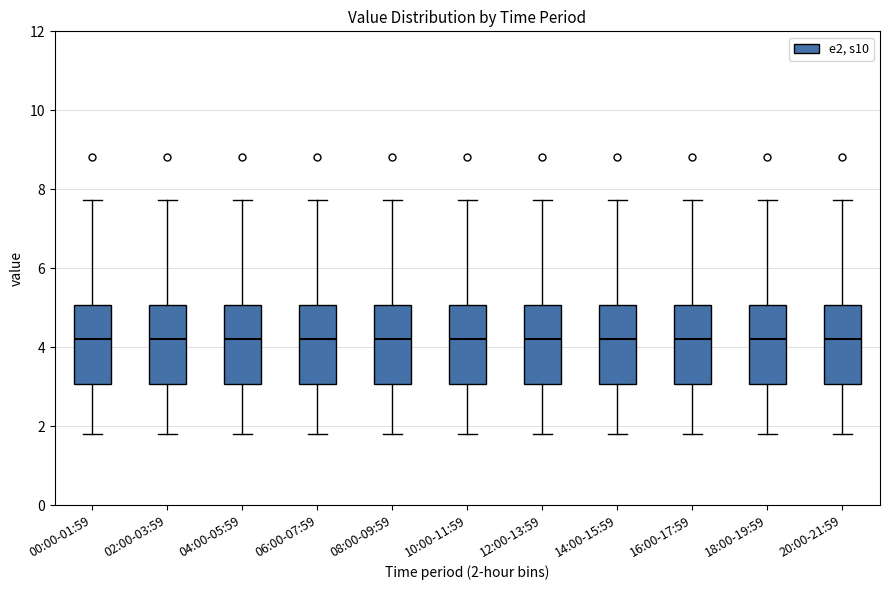

Where does the median line of the box for 14:00-15:59 sit on the y-axis? The values are not printed on the chart, so give them approximately, as read against the axis.

4.2